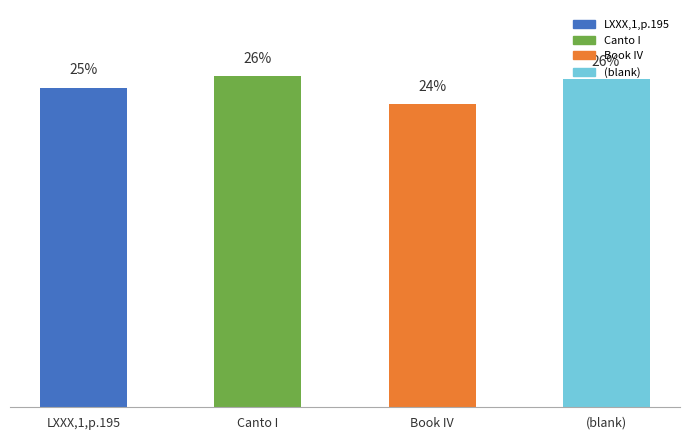

Does the chart contain any negative values?

No